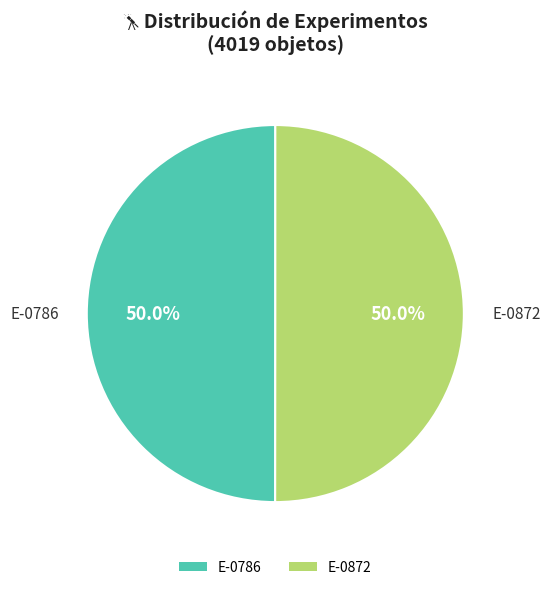

What is the ratio of the value at E-0786 to the value at E-0872?

1.0